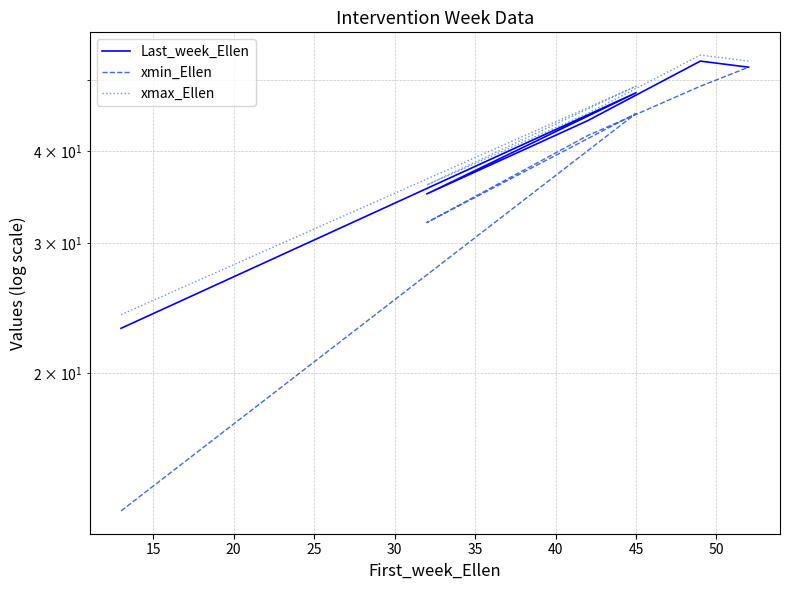

How many data points does each series have?

6